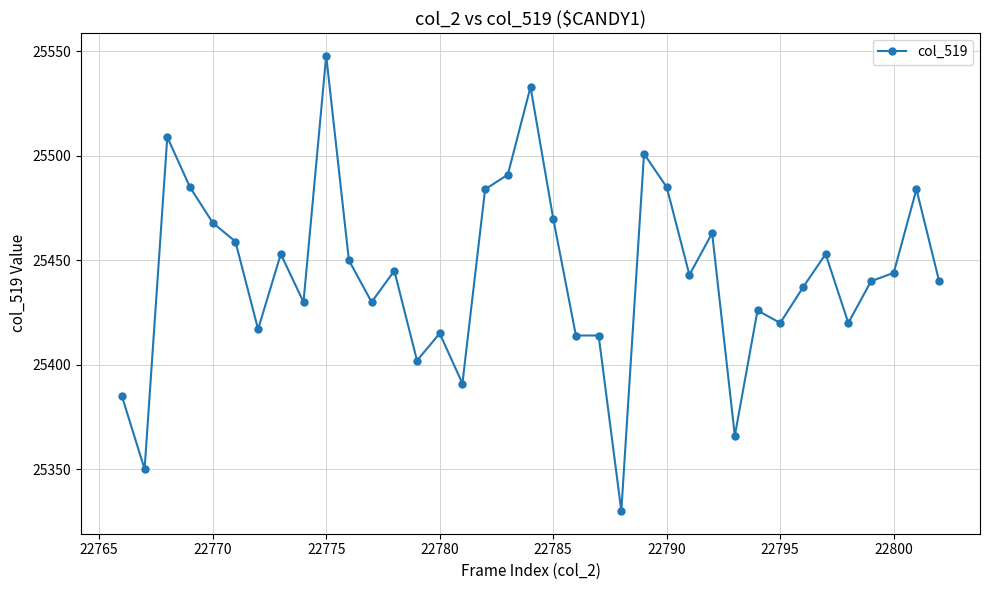

Does the chart display data point markers on the line(s)?

Yes